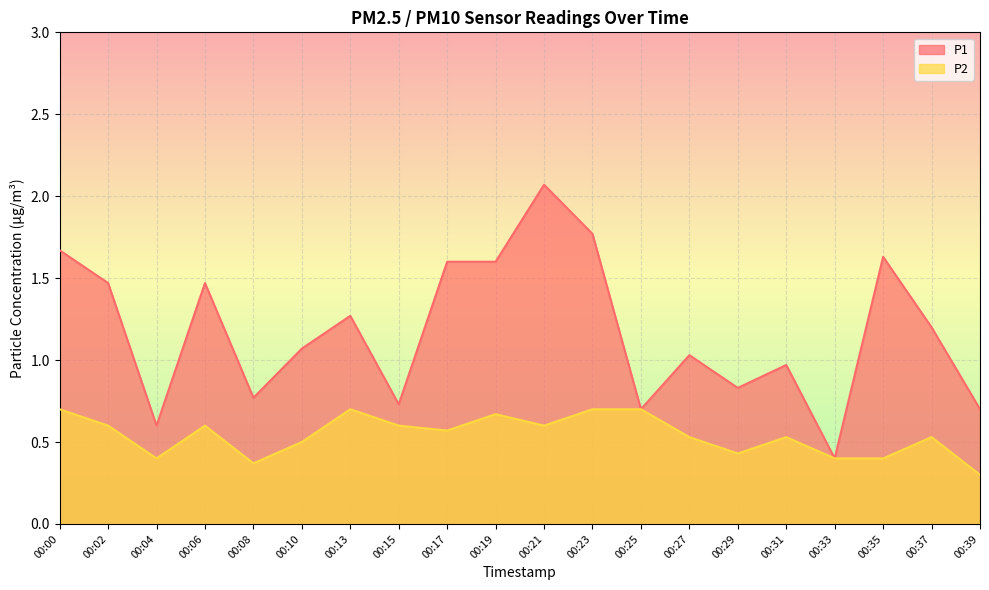

At how many categories does at least one series exceed 1?

12